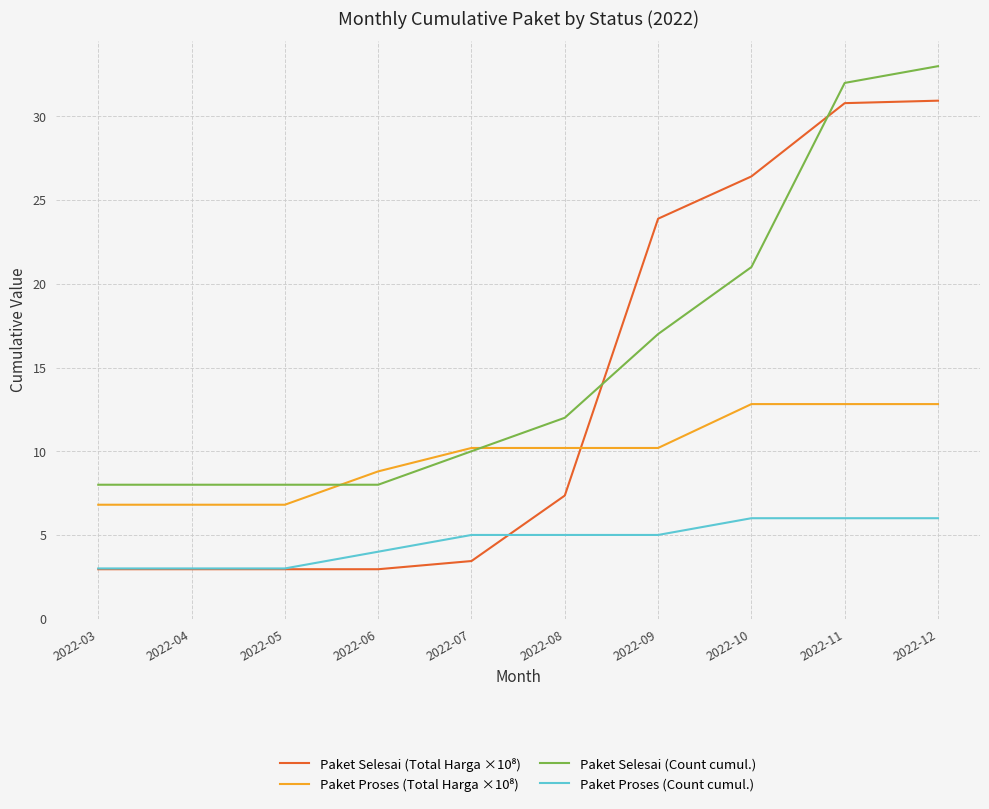

True or false: Paket Selesai (Count cumul.) and Paket Proses (Count cumul.) intersect in this chart.

False